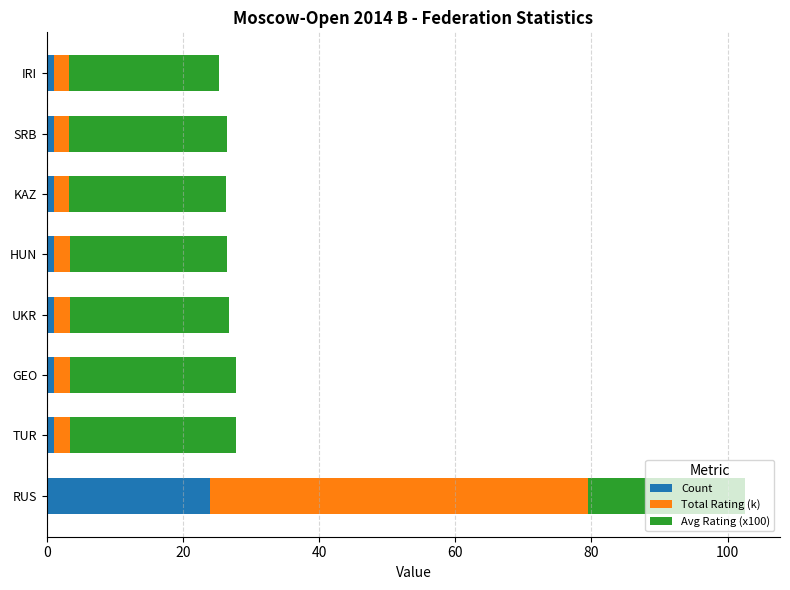

Is it true that Count equals 24.0 at RUS?

True